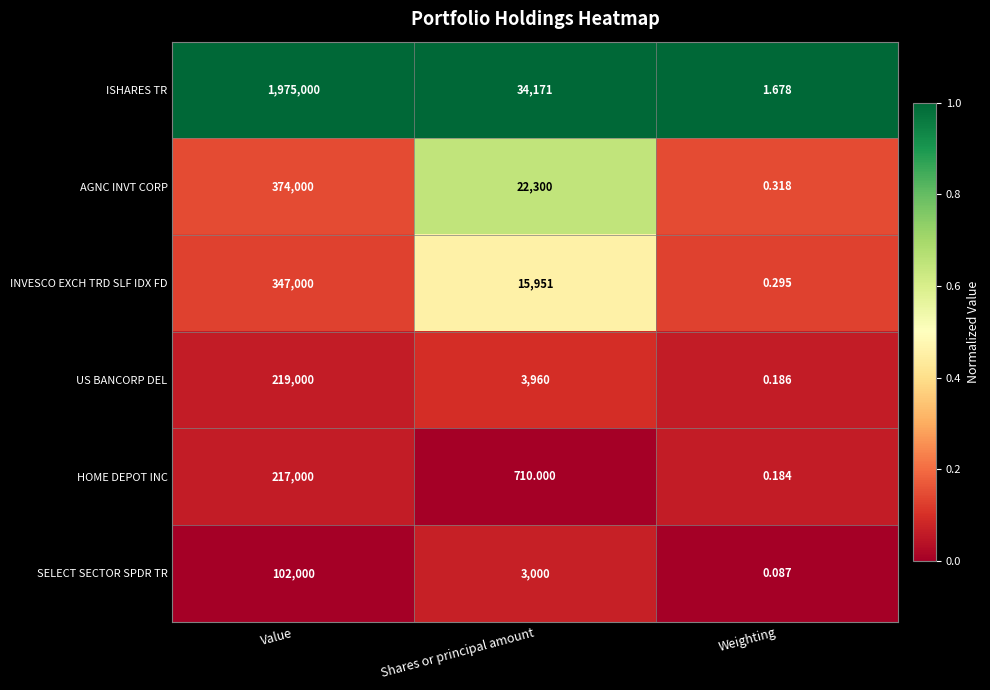

At which category does the chart reach its peak across all series?

Value